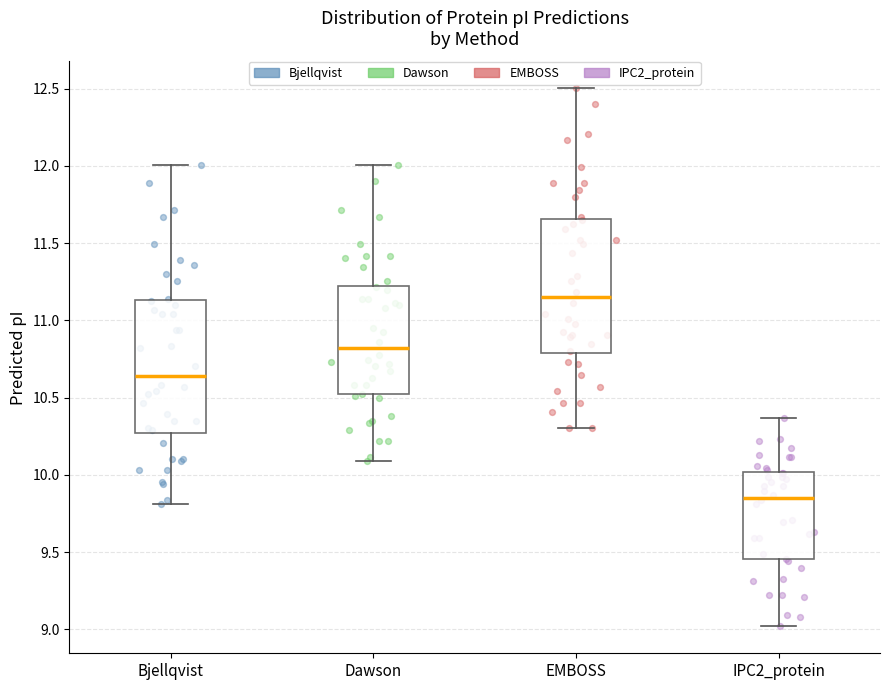

Which box's median line is the highest?

EMBOSS